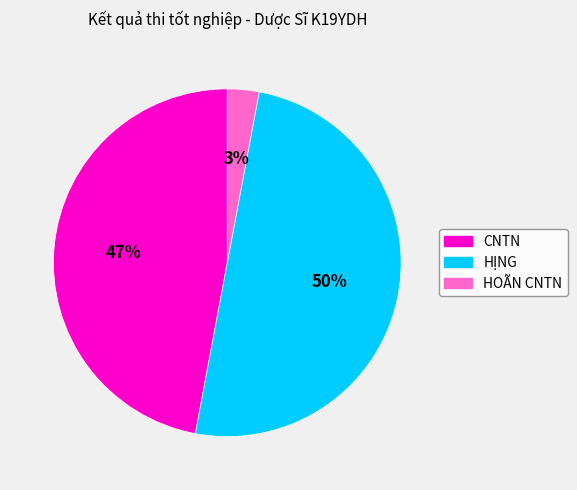

To the nearest percent, what is the average slice percentage?

33%